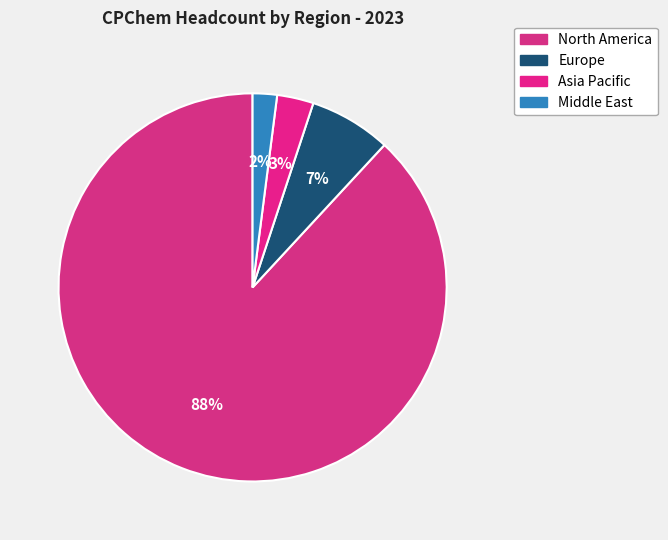

Which slice is the largest?

North America